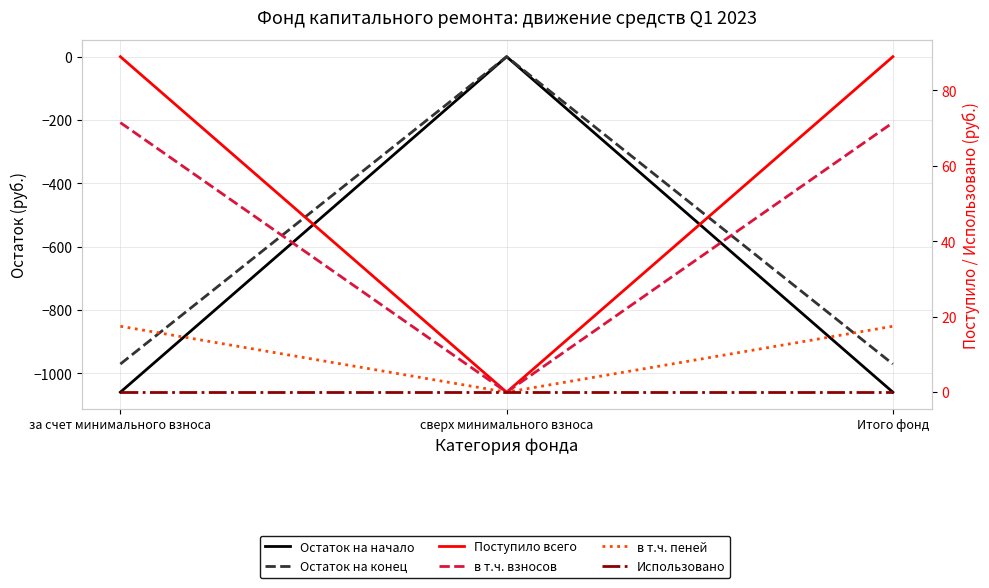

At how many categories does at least one series exceed -706?

3